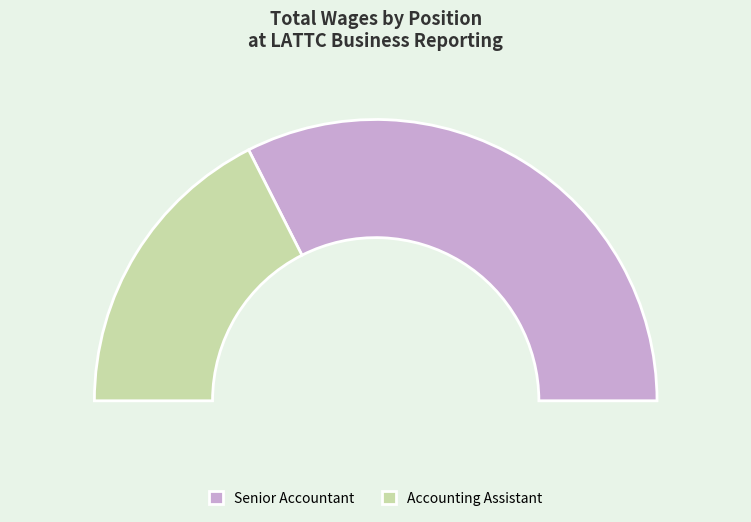

True or false: Accounting Assistant accounts for 29% of the total.

False